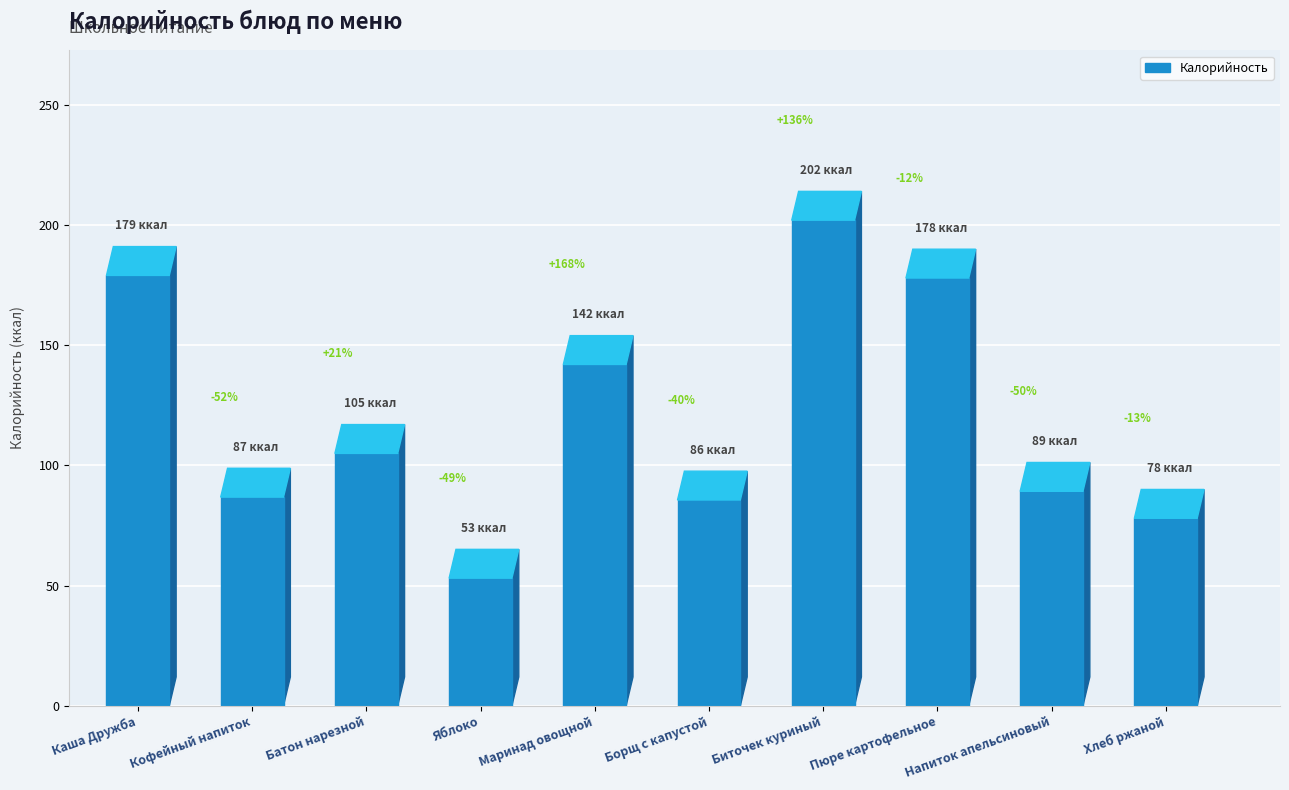

Is it true that the value at Хлеб ржаной is 46.9?

False